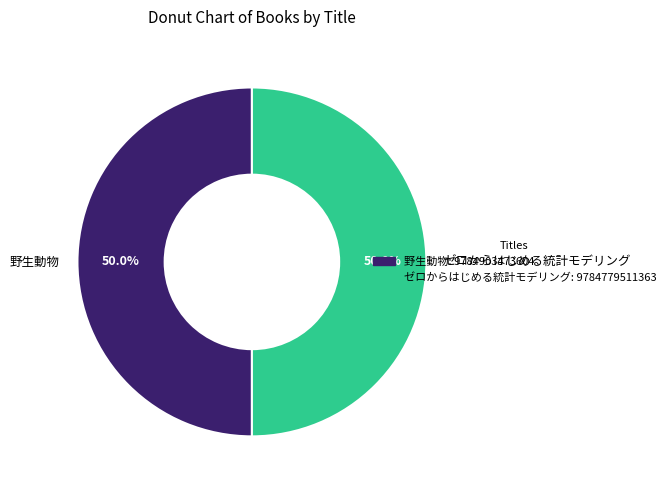

What is the total percentage of ゼロからはじめる統計モデリング and 野生動物?

100.0%